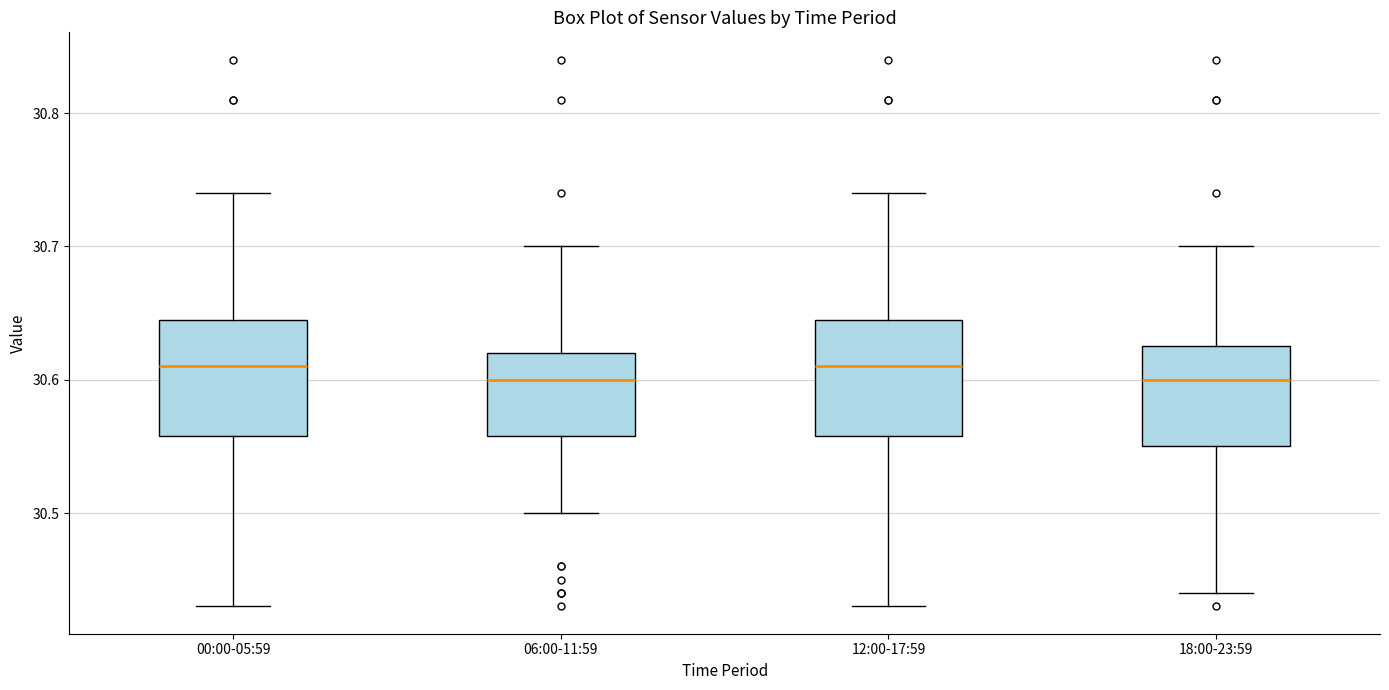

Where is the upper edge of the box for 06:00-11:59 on the y-axis? The values are not printed on the chart, so give them approximately, as read against the axis.

30.62